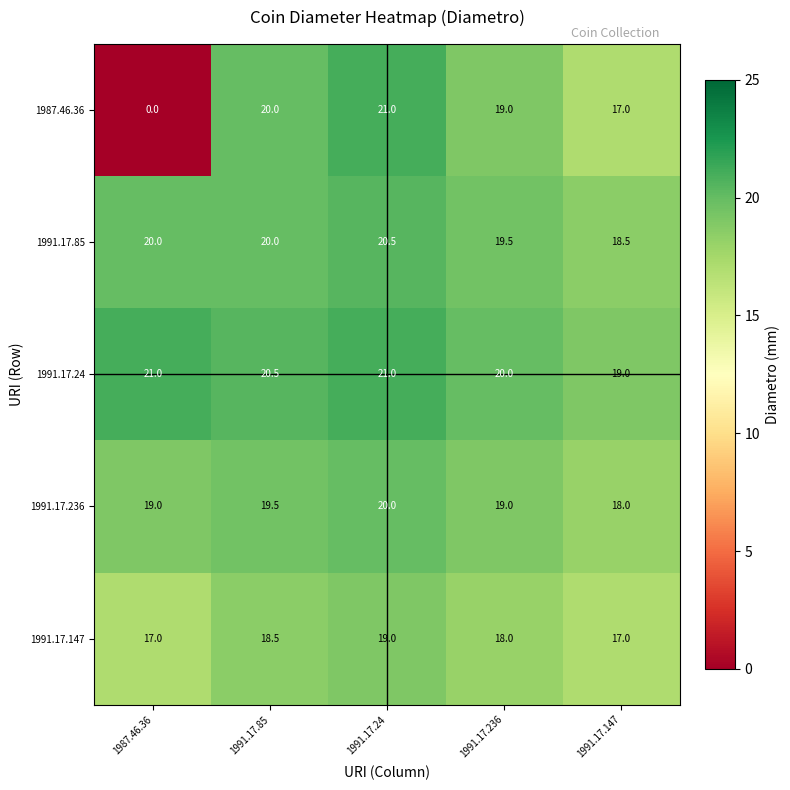

The value of 1991.17.85 at 1991.17.236 is 7.0. True or false?

False